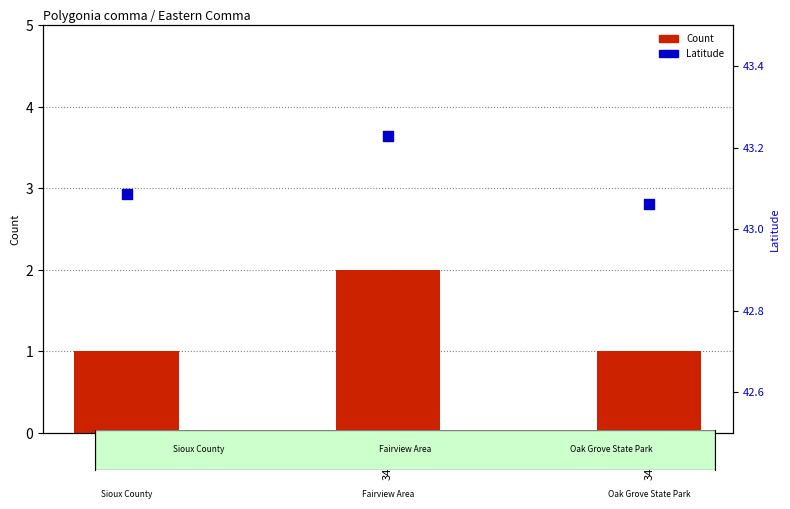

What are all the series names shown in the legend?

Count, Latitude